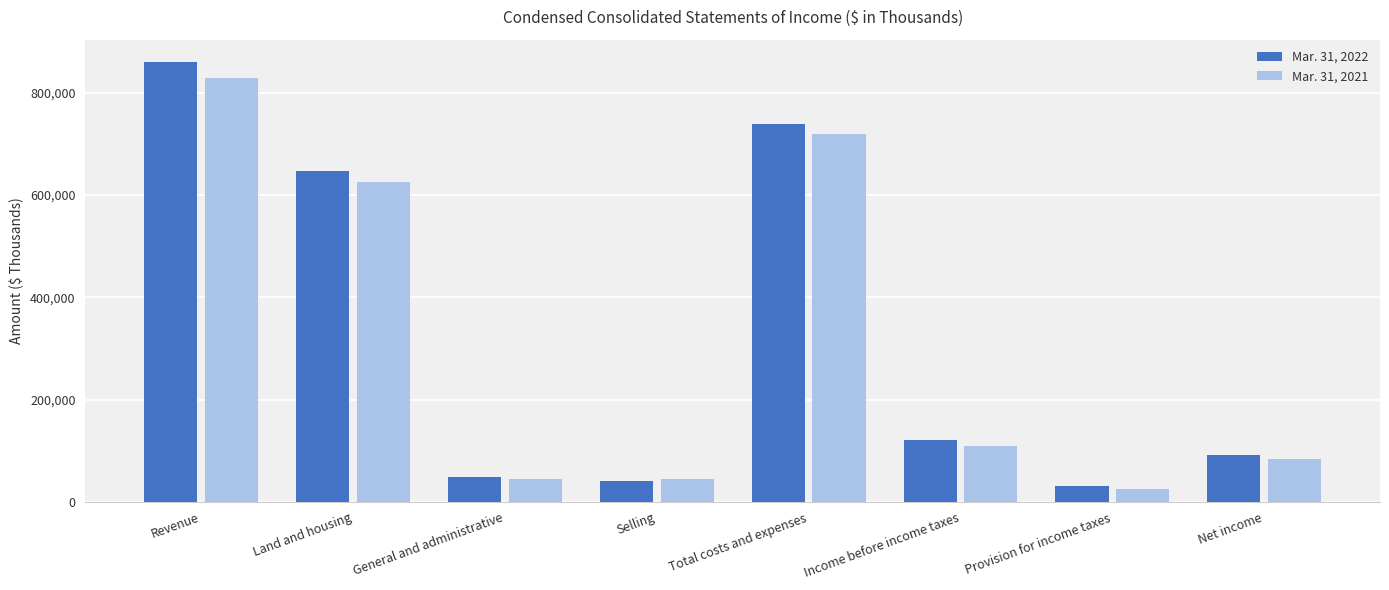

Which series has the largest total across all categories?

Mar. 31, 2022